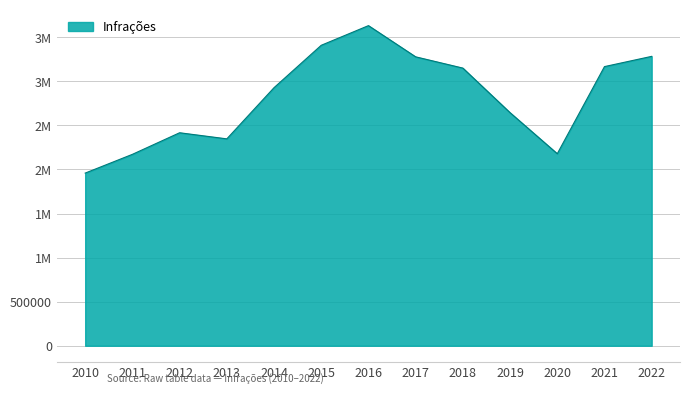

List the labels in order of value, largest first.

2016, 2015, 2022, 2017, 2021, 2018, 2014, 2019, 2012, 2013, 2020, 2011, 2010